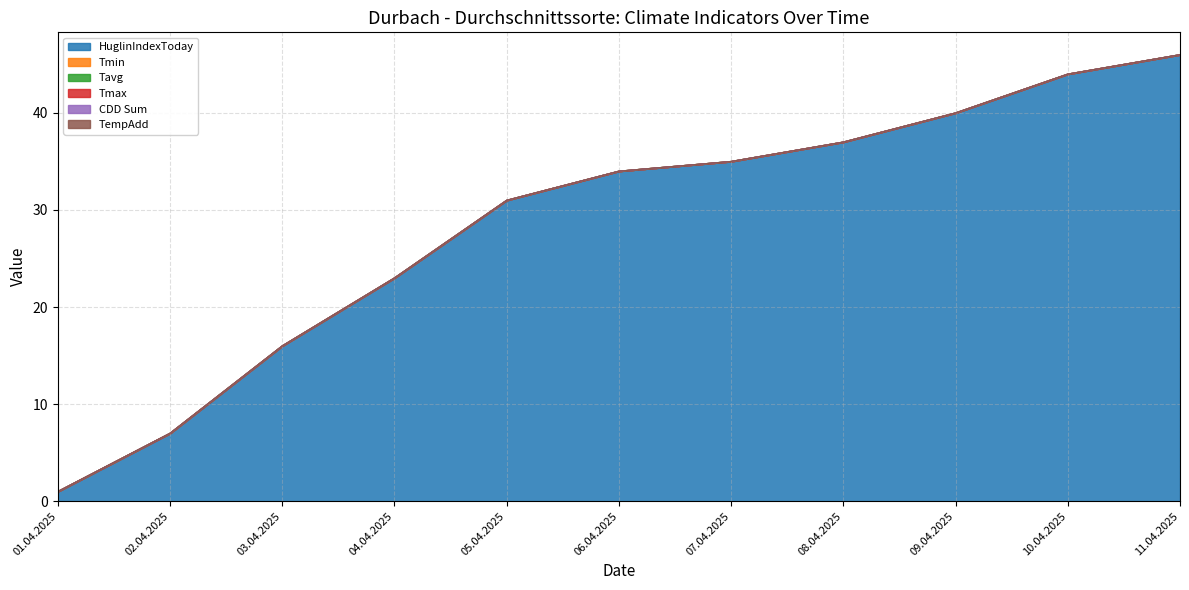

List the labels in order of TempAdd value, smallest first.

01.04.2025, 02.04.2025, 03.04.2025, 04.04.2025, 05.04.2025, 06.04.2025, 07.04.2025, 08.04.2025, 09.04.2025, 10.04.2025, 11.04.2025